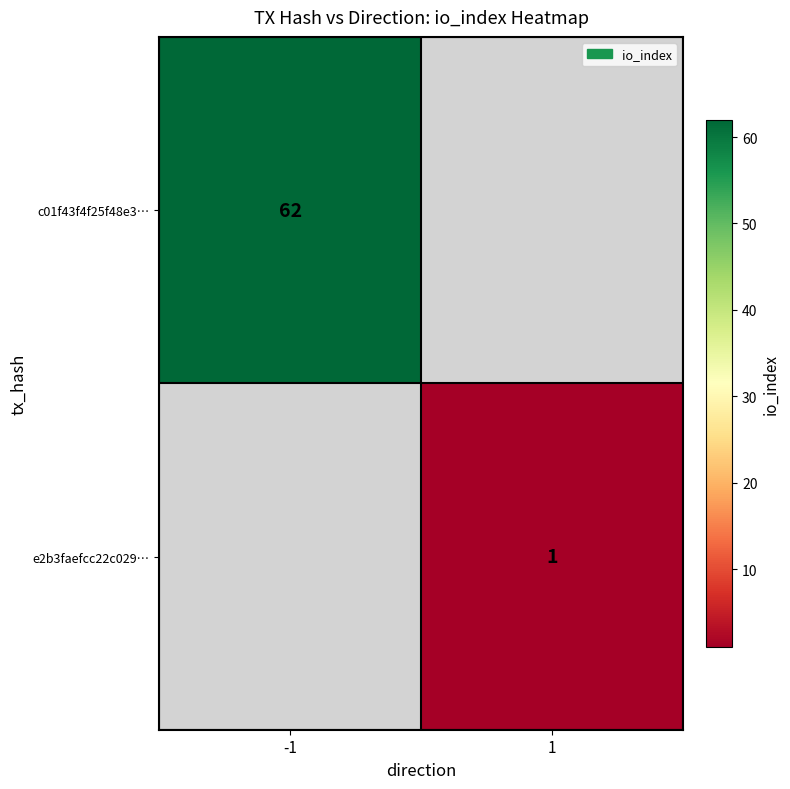

Is it true that e2b3faefcc22c029… equals 1 at 1?

True